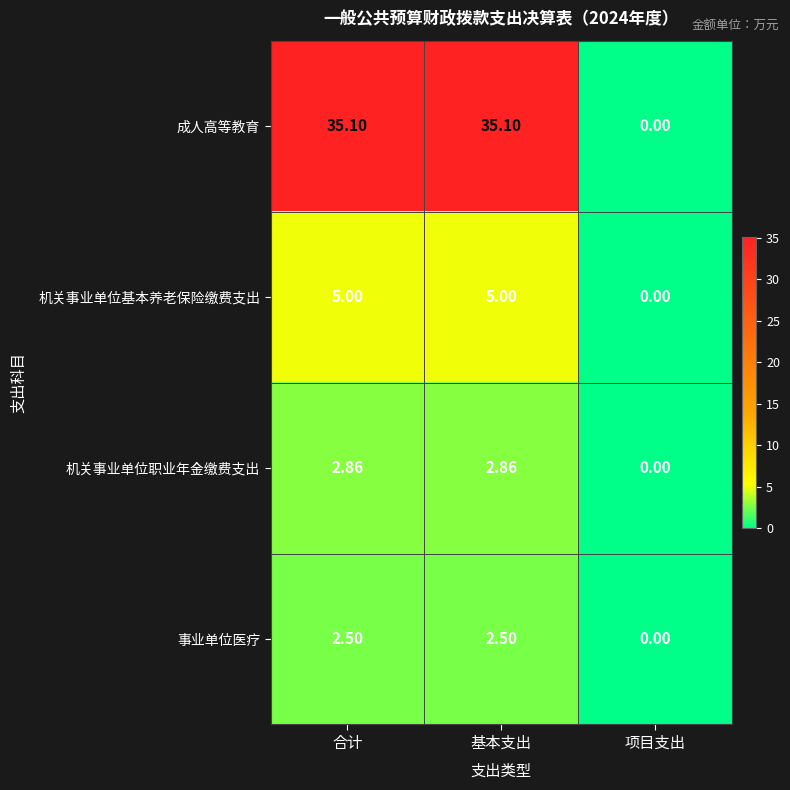

Rank the series by their maximum value, from highest to lowest.

成人高等教育, 机关事业单位基本养老保险缴费支出, 机关事业单位职业年金缴费支出, 事业单位医疗